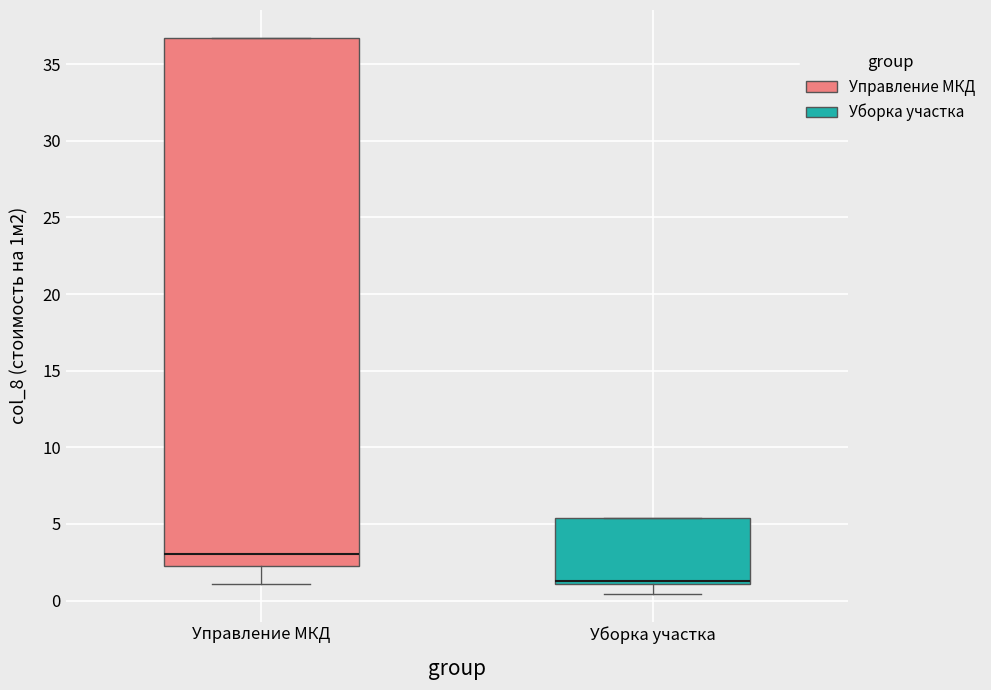

Where is the upper edge of the box for Управление МКД on the y-axis? The values are not printed on the chart, so give them approximately, as read against the axis.

36.5